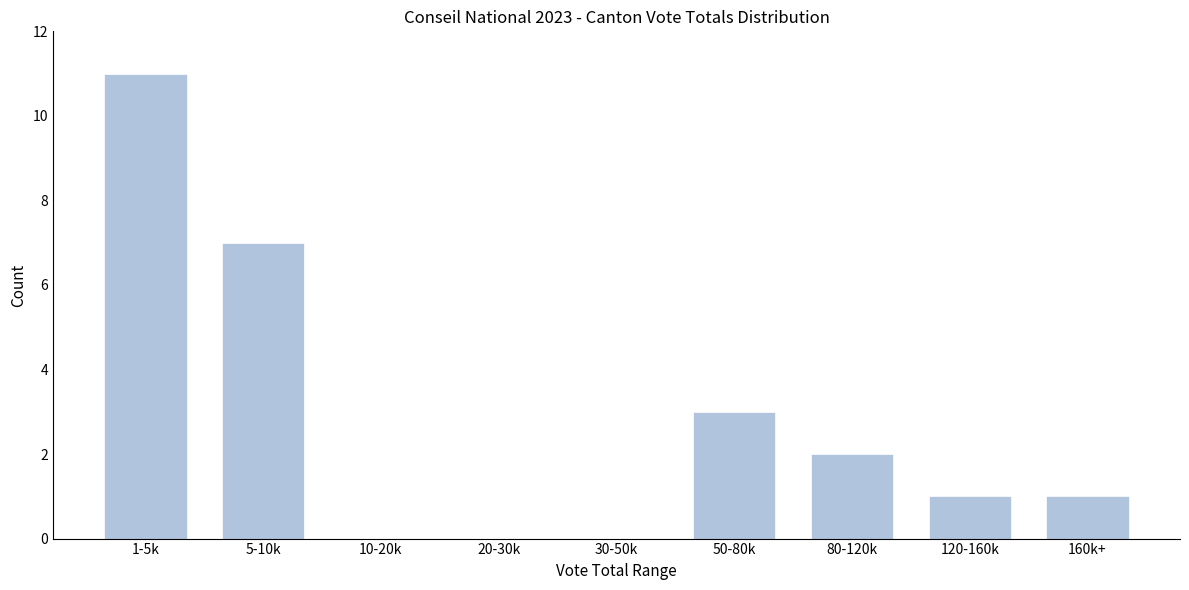

Reading right to left, extract all data points from this chart.

160k+=1	120-160k=1	80-120k=2	50-80k=3	30-50k=0	20-30k=0	10-20k=0	5-10k=7	1-5k=11